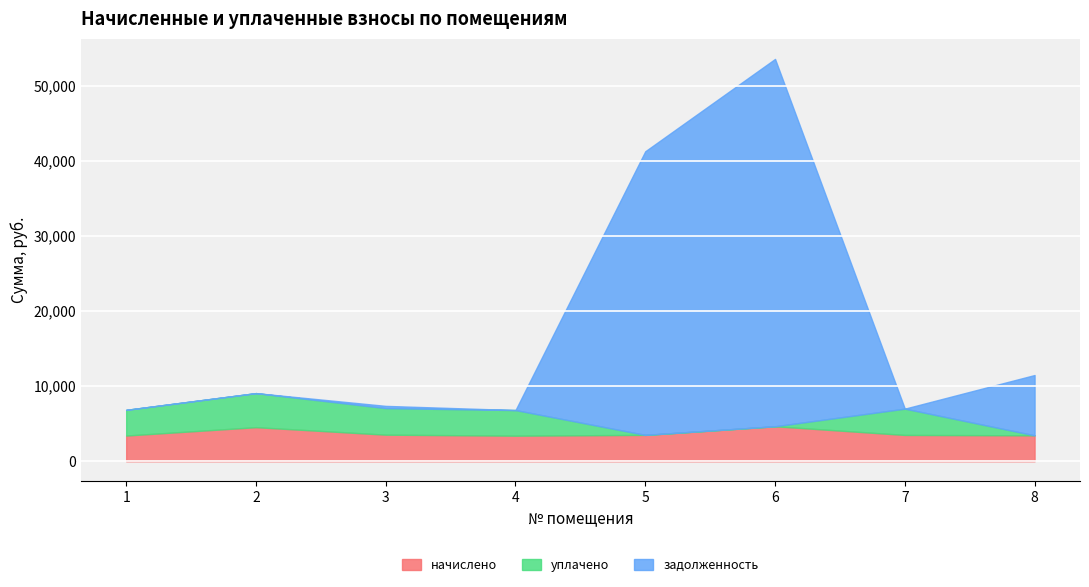

List the labels in order of уплачено value, largest first.

2, 3, 7, 1, 4, 5, 6, 8